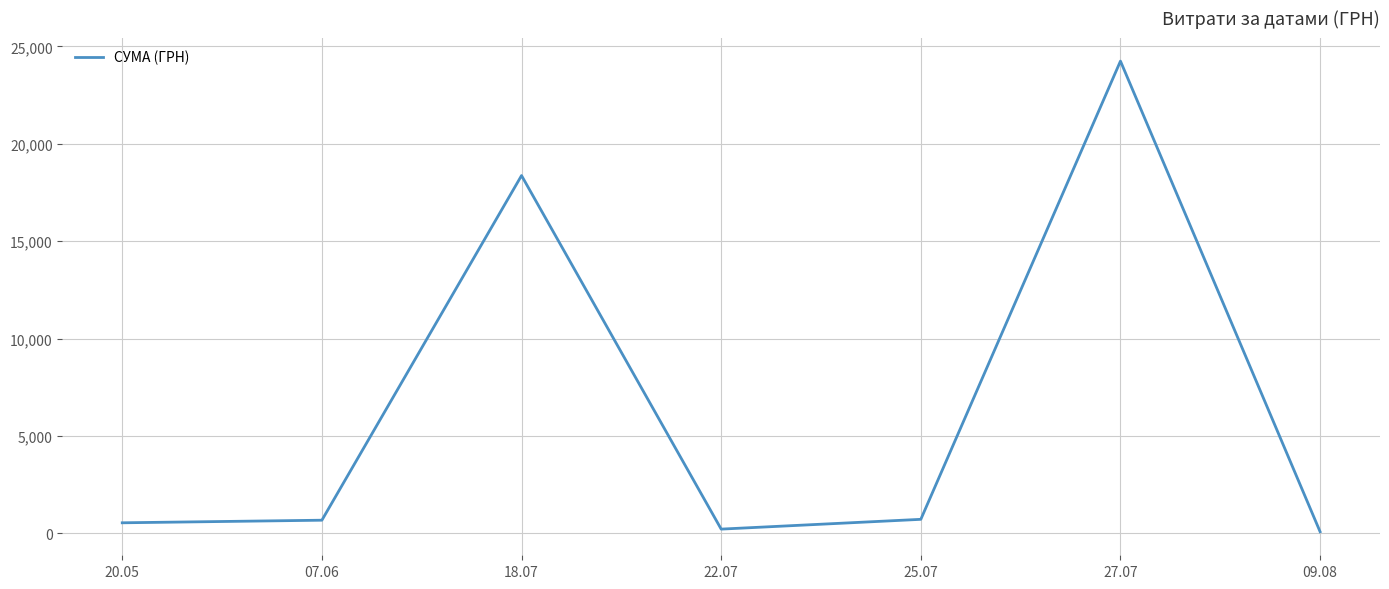

How many categories are shown in the chart?

7